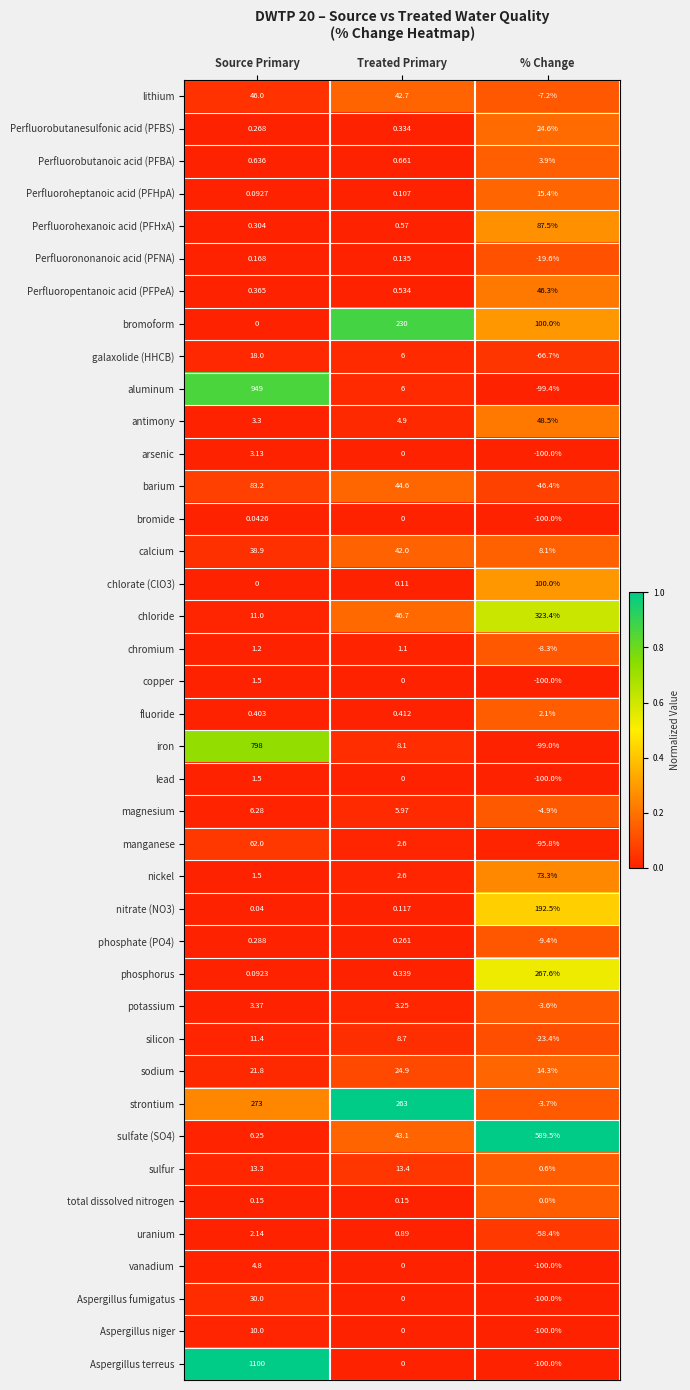

Which series changed the most between Source Primary and Treated Primary?

Aspergillus terreus